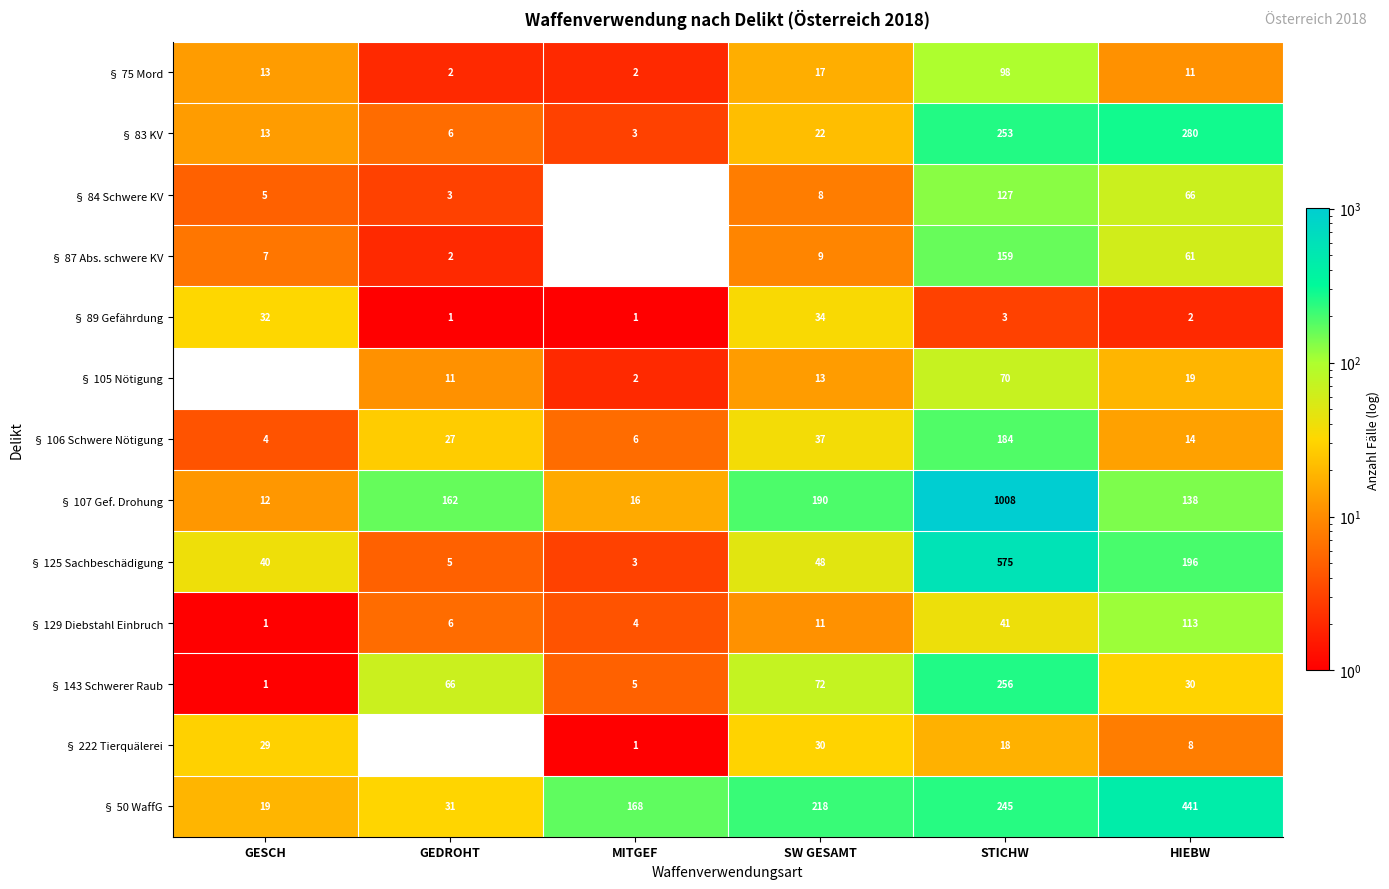

The value of § 129 Diebstahl Einbruch at SW GESAMT is 17. True or false?

False